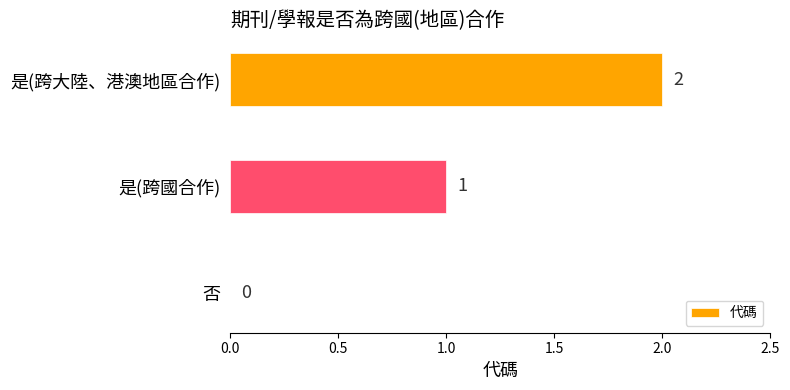

Is it true that the value at 否 is 1?

False